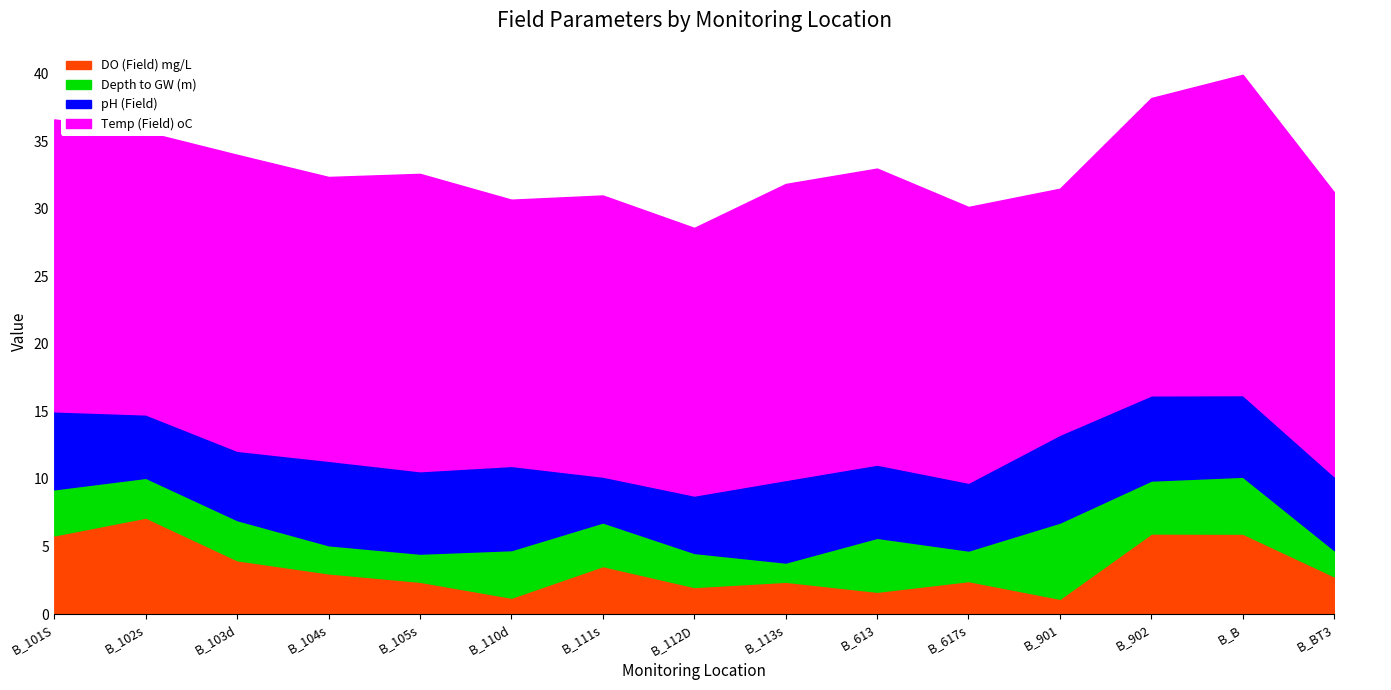

Where is the first local minimum for Depth to GW (m)?

B_102s